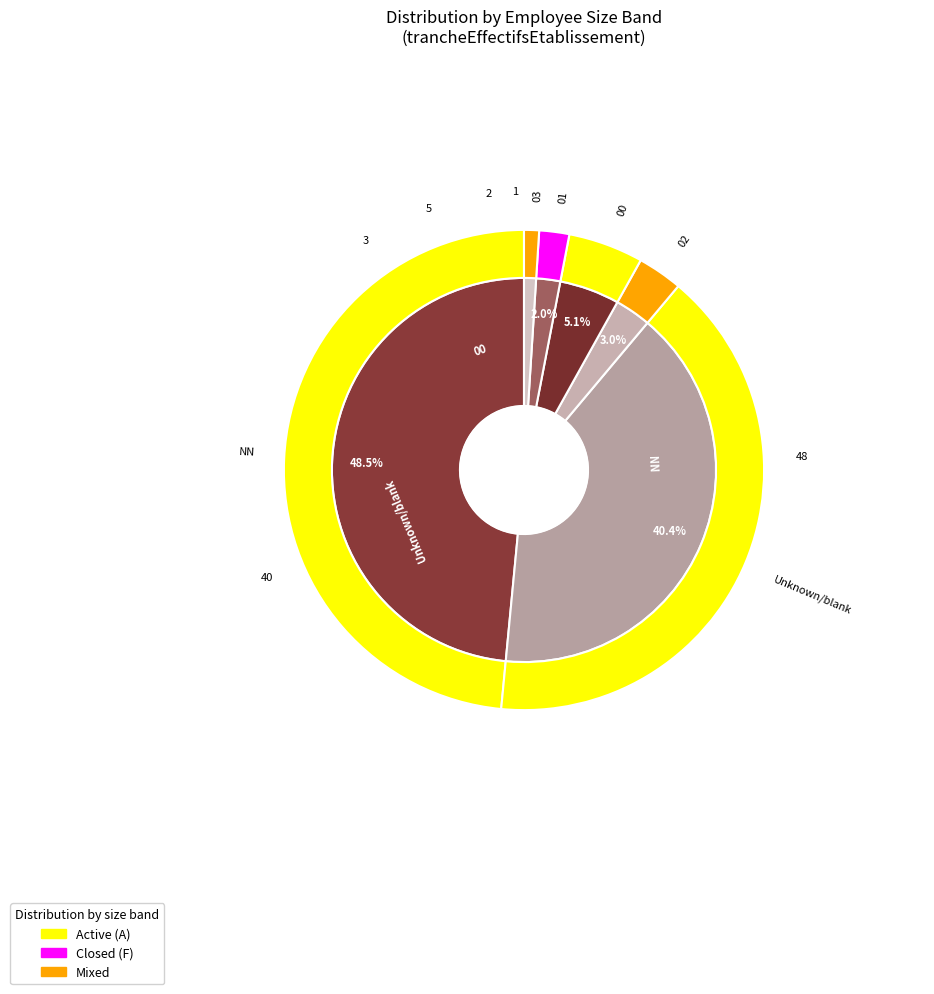

To the nearest percent, what portion does 02 represent?

3%